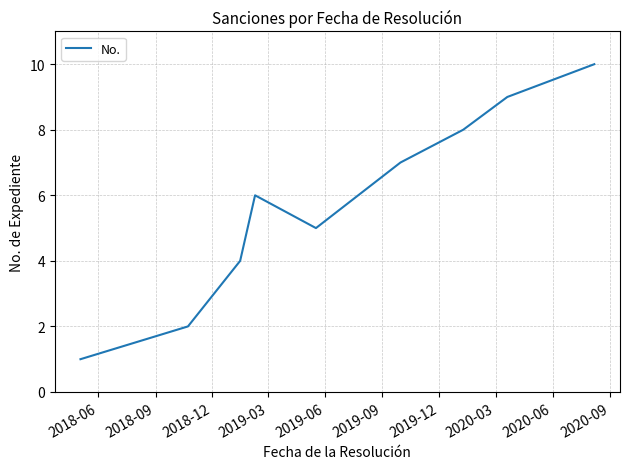

What is the difference between the maximum and minimum values?

9